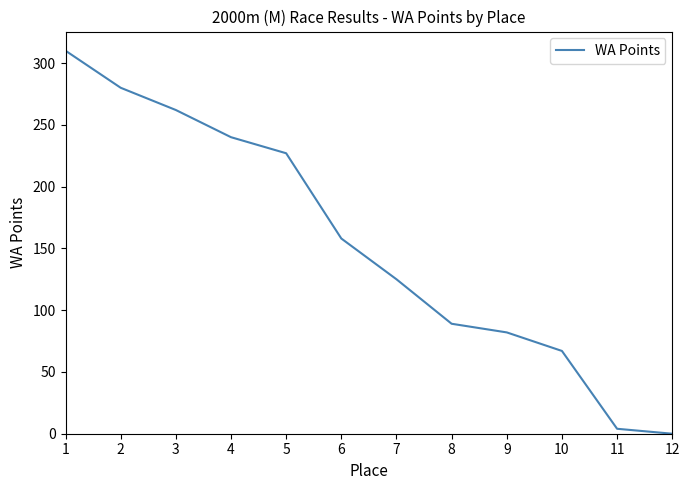

Reading left to right, transcribe all the data shown in this chart.

310	280	262	240	227	158	125	89	82	67	4	0